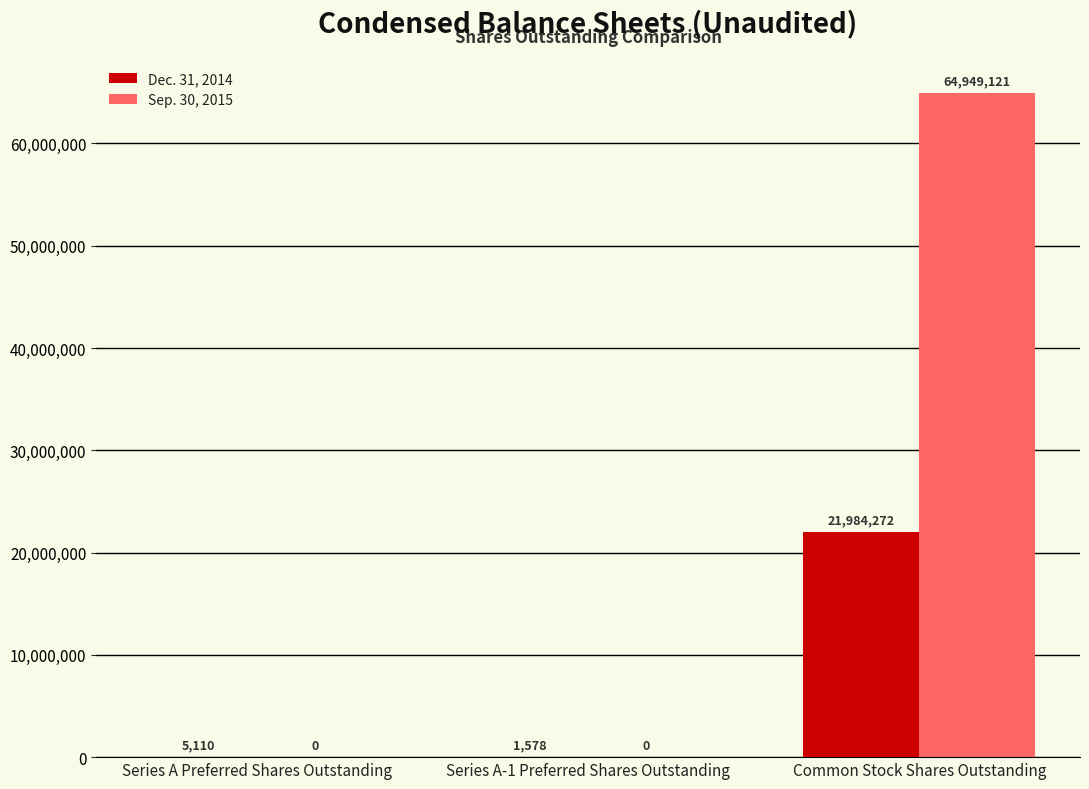

Between Series A Preferred Shares Outstanding and Series A-1 Preferred Shares Outstanding, which series saw the biggest shift?

Dec. 31, 2014